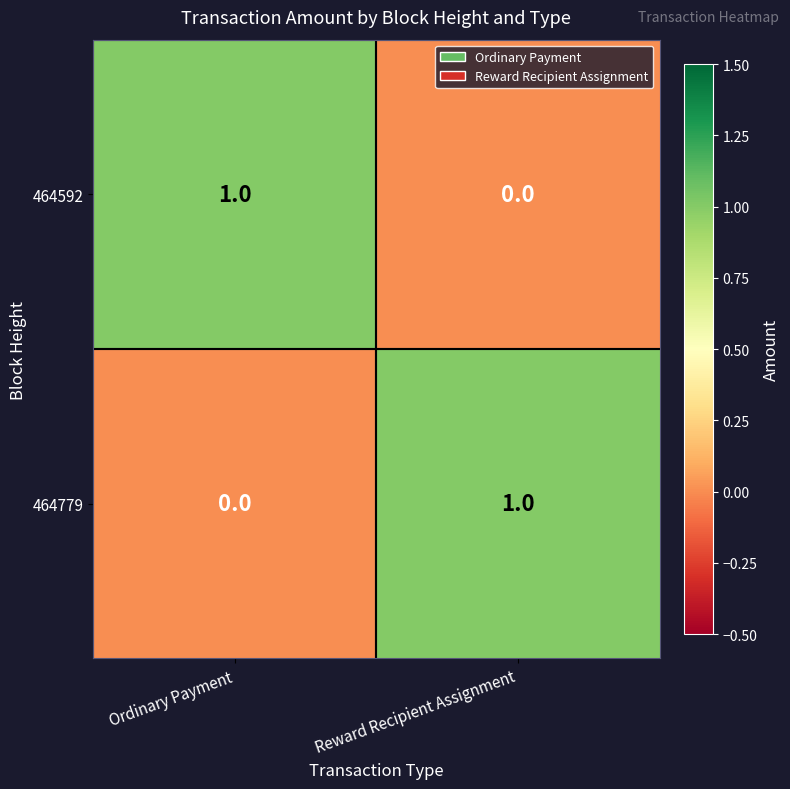

The 464592 series shows 0 at Reward Recipient Assignment. True or false?

True